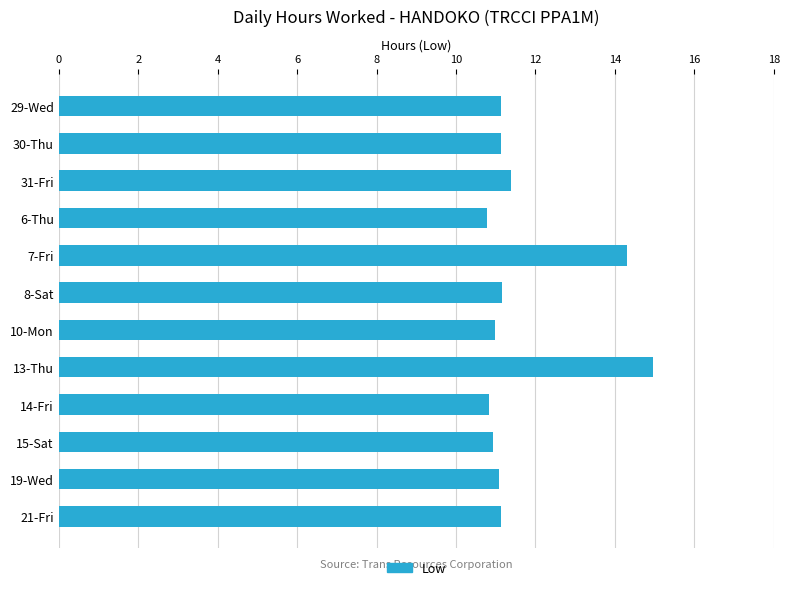

What is the ratio of the value at 7-Fri to the value at 14-Fri?

1.3